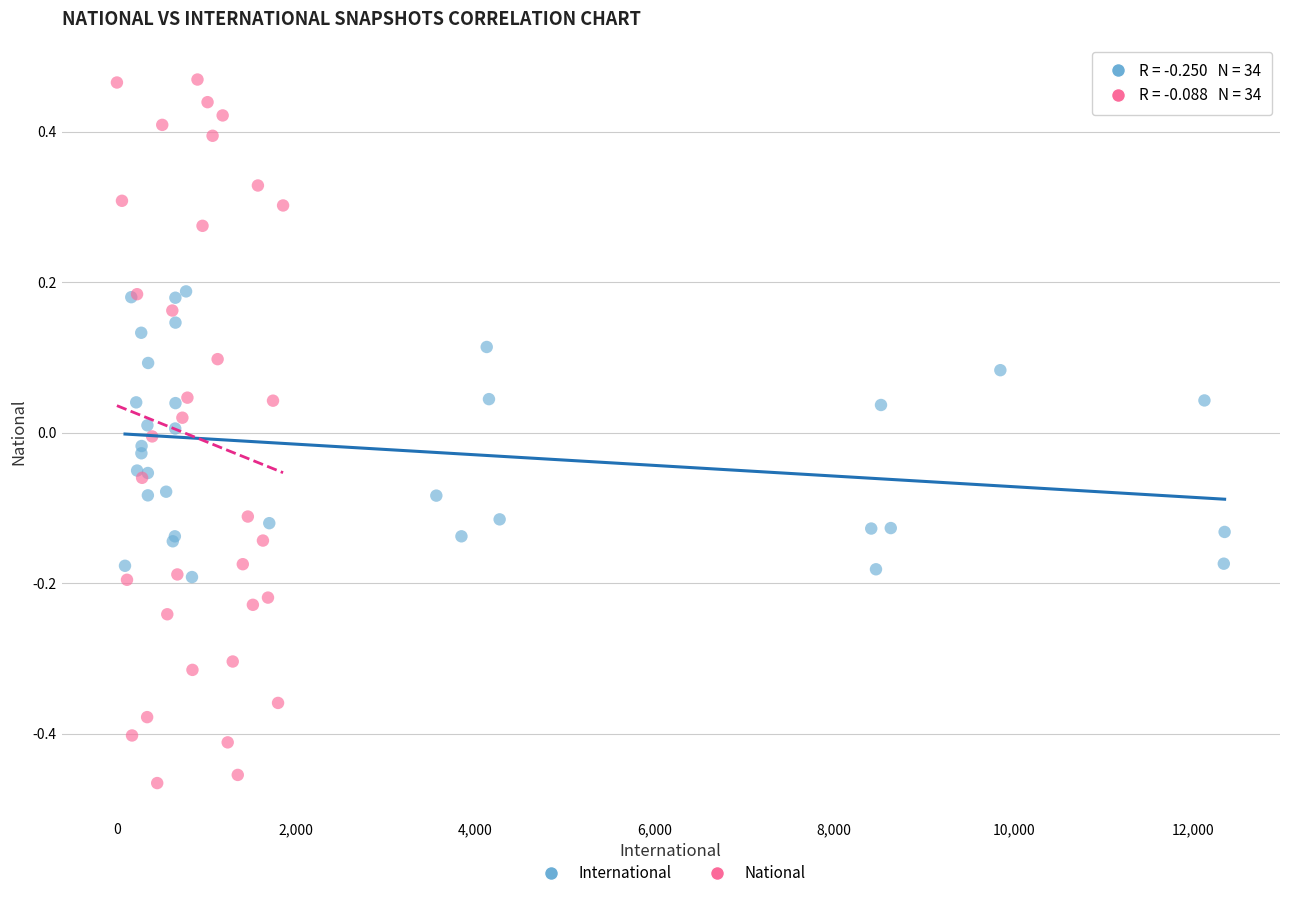

What are all the series names shown in the legend?

International, National